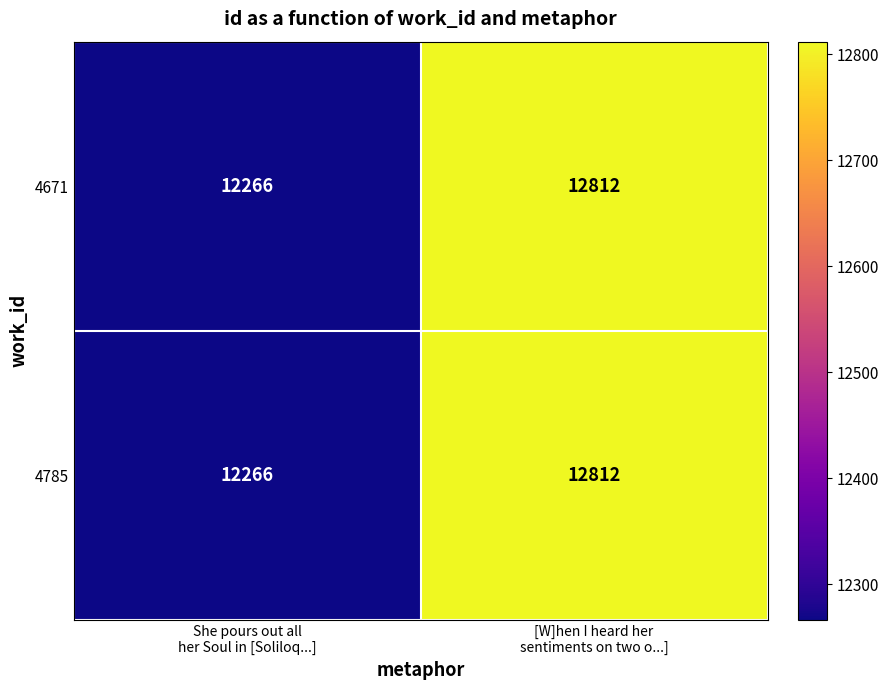

What is the maximum value for 4785?

12812